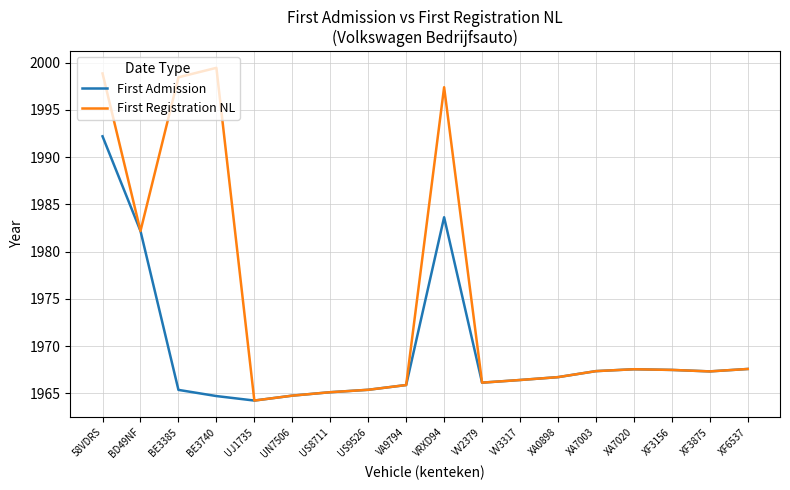

Which category has the highest value across all series?

BE3740